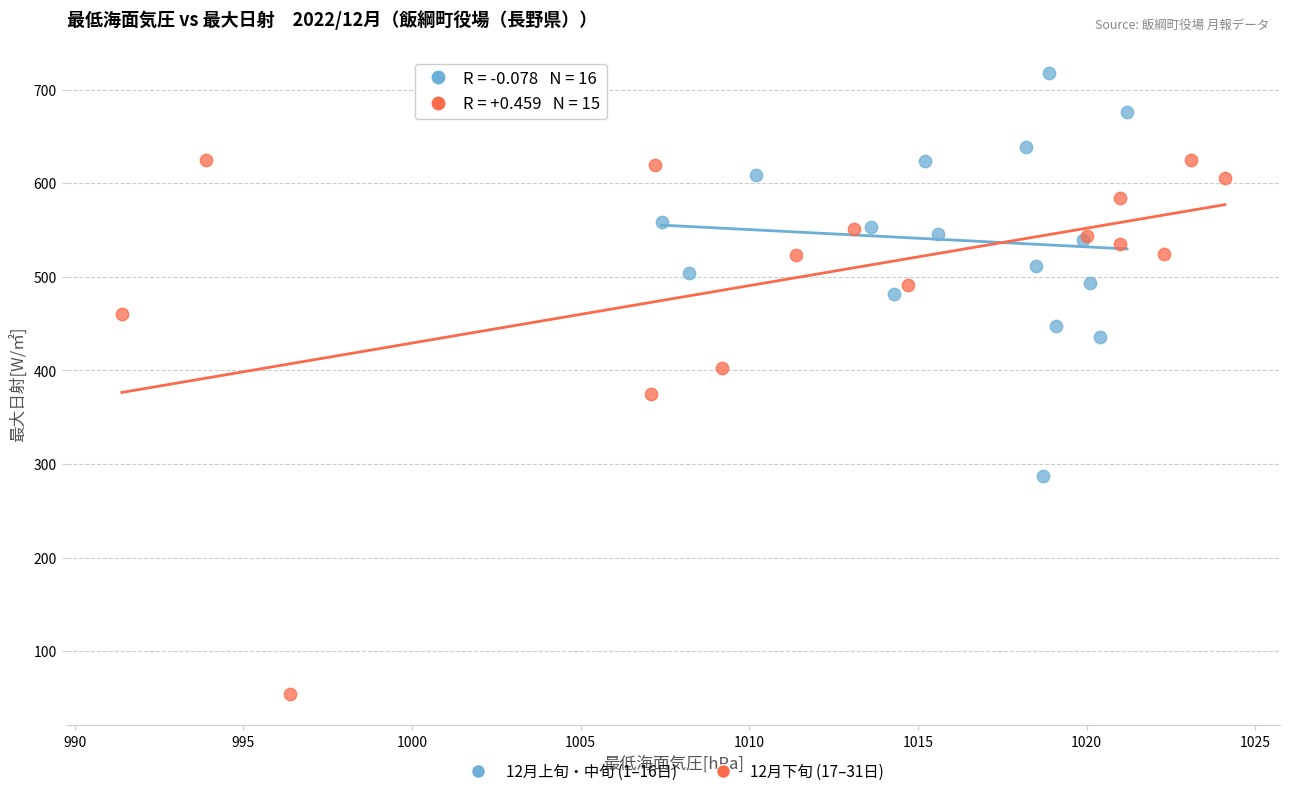

Which series has the largest Y range (max minus min)?

12月下旬 (17–31日)